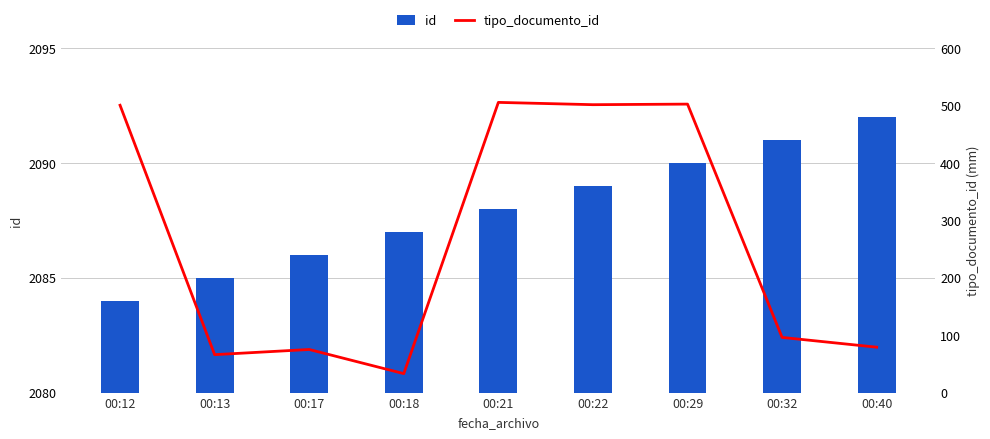

Which series has the widest spread of values?

tipo_documento_id